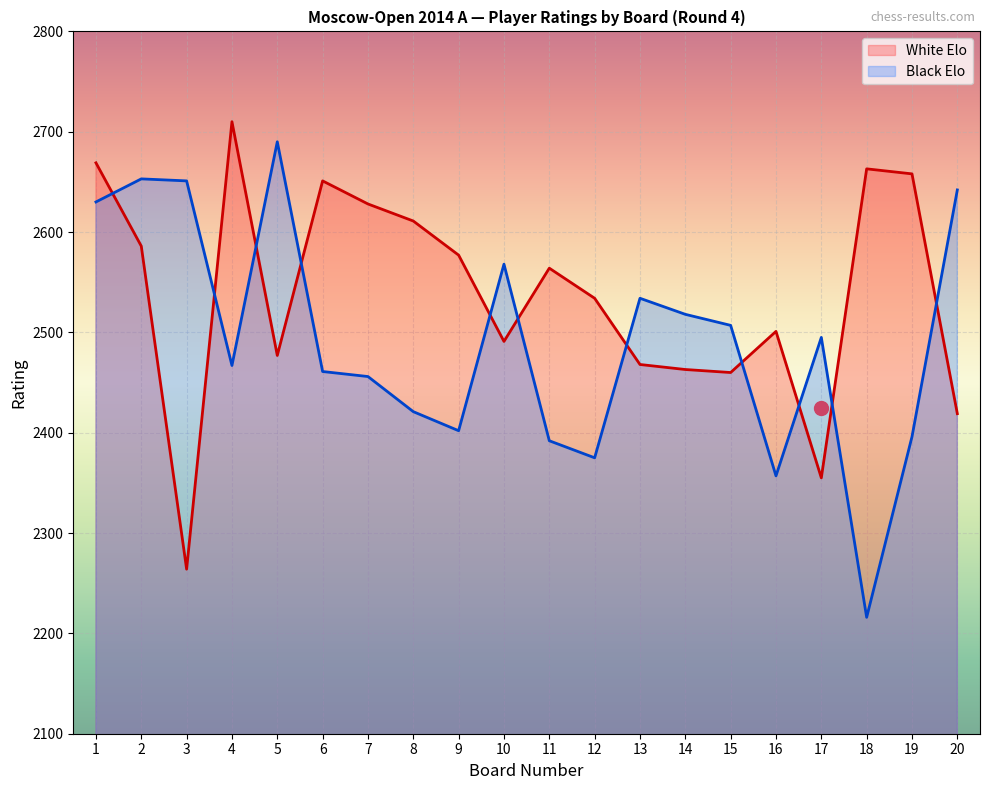

What is the maximum value for White Elo?

2710